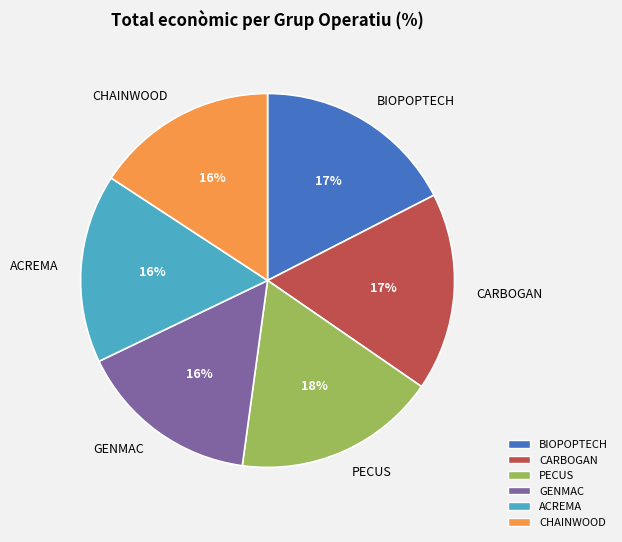

To the nearest percent, what is the average slice percentage?

17%